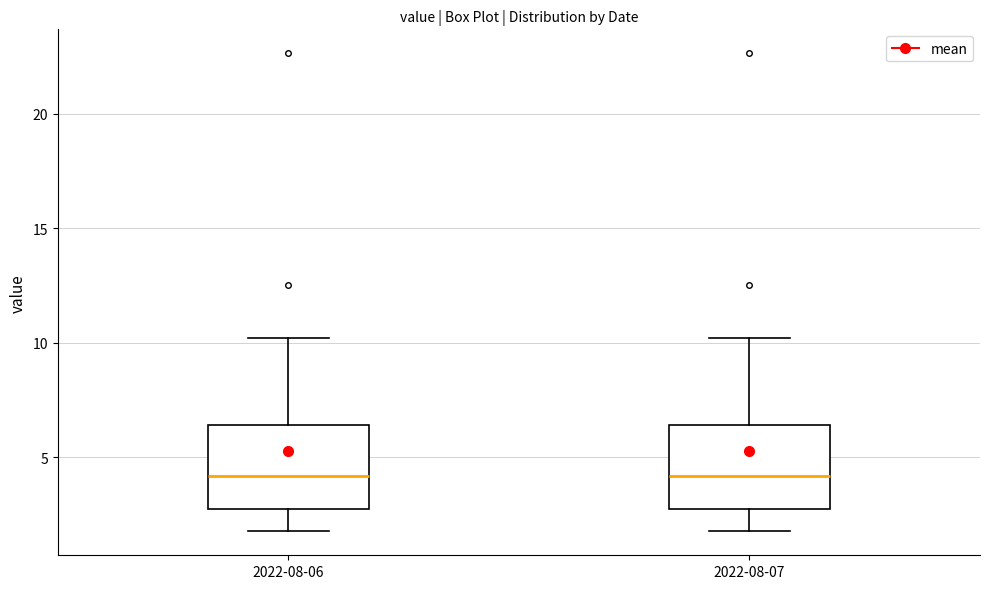

Where does the upper whisker of the box for 2022-08-06 end on the y-axis? The values are not printed on the chart, so give them approximately, as read against the axis.

10.0